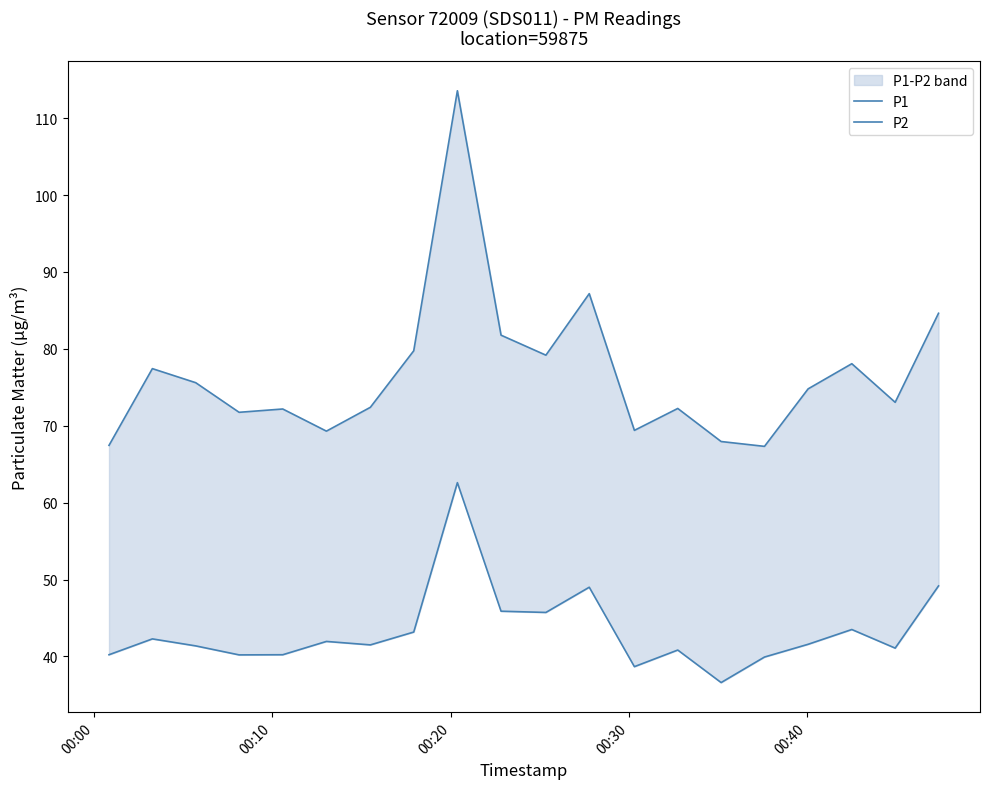

Is the value of P1 at 00:10 greater than the value of P2 at 12?

Yes